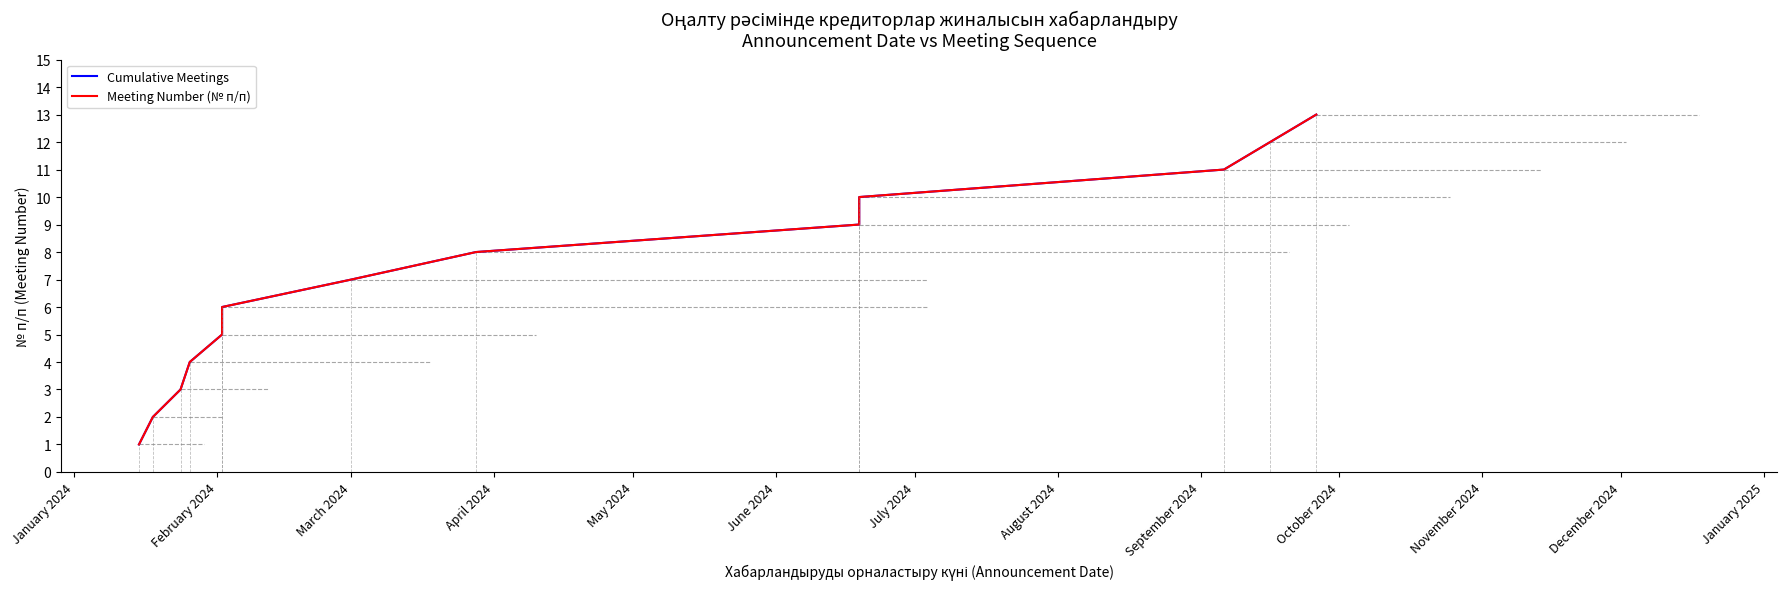

Count the number of data series in this chart.

2